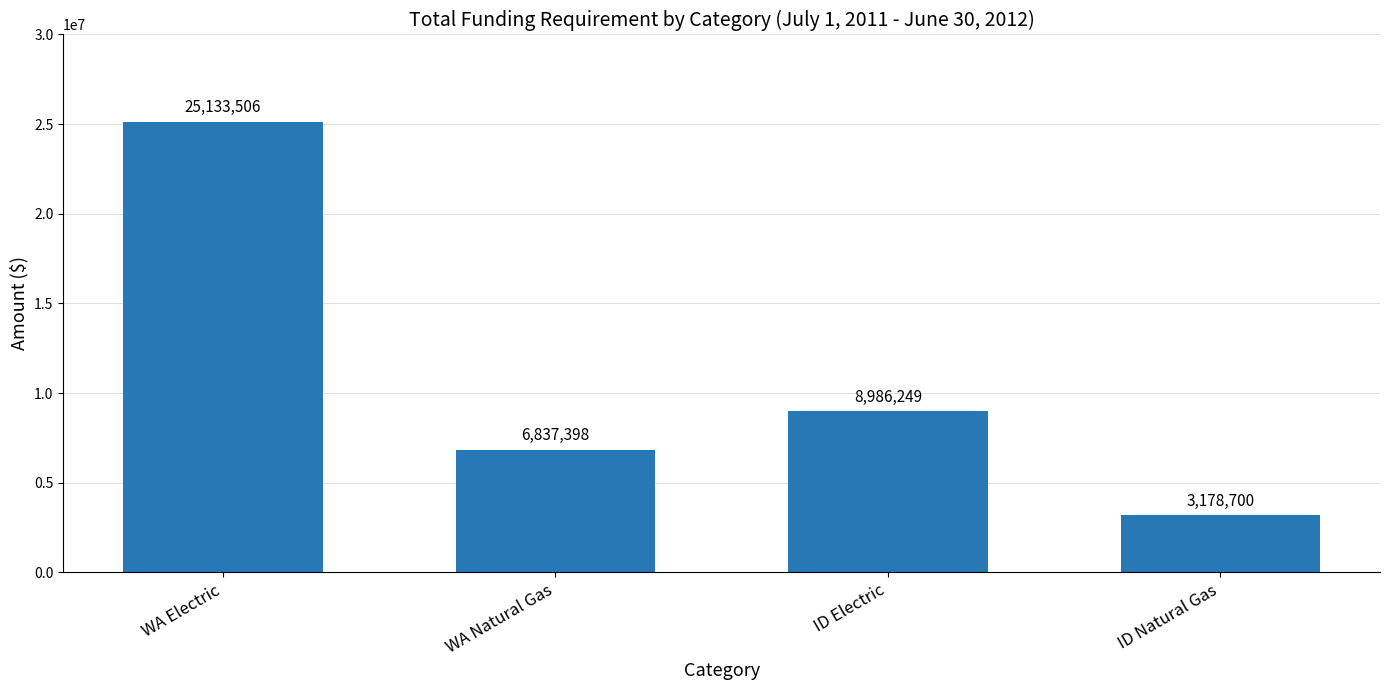

Which category has the lowest value across all series?

ID Natural Gas